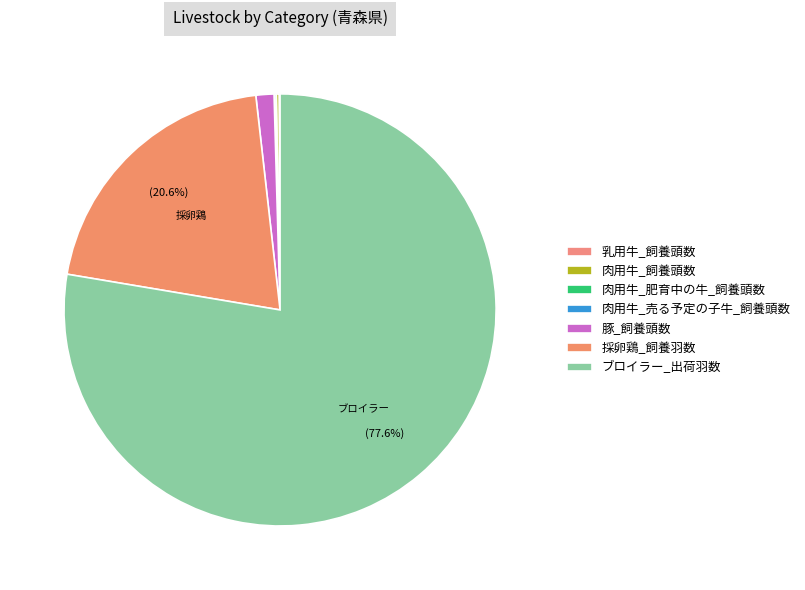

Between 肉用牛_肥育中の牛_飼養頭数 and 豚_飼養頭数, which is larger?

豚_飼養頭数